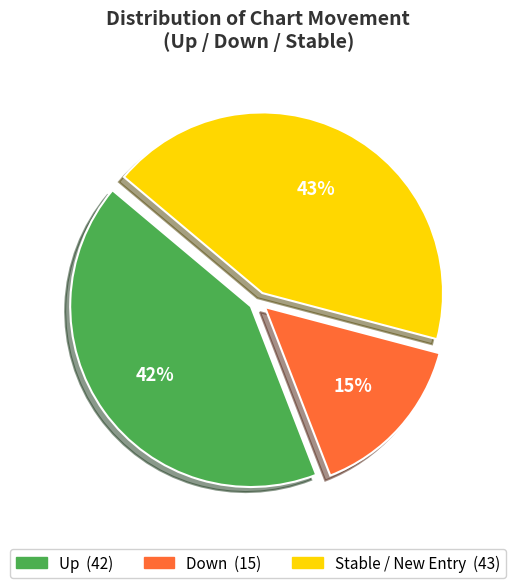

To the nearest percent, what is the difference between the largest and smallest slice percentages?

28%